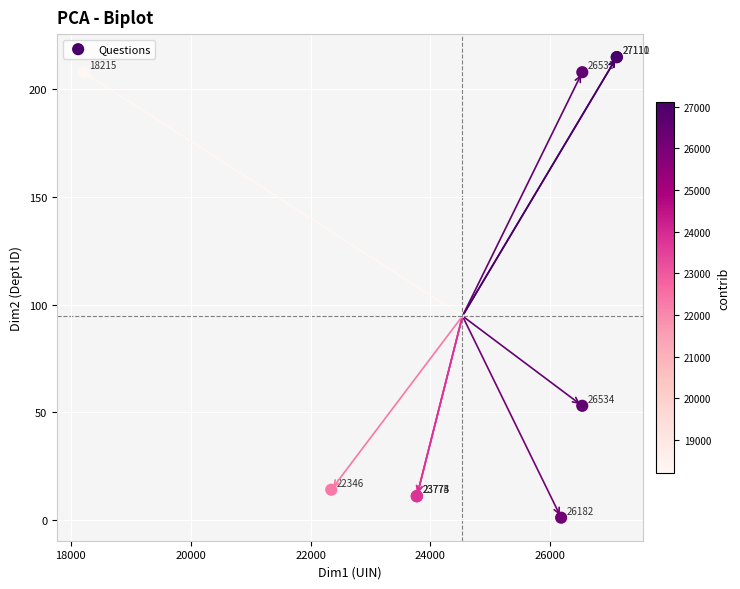

What Y value in the scatter plot is closest to 108?

53